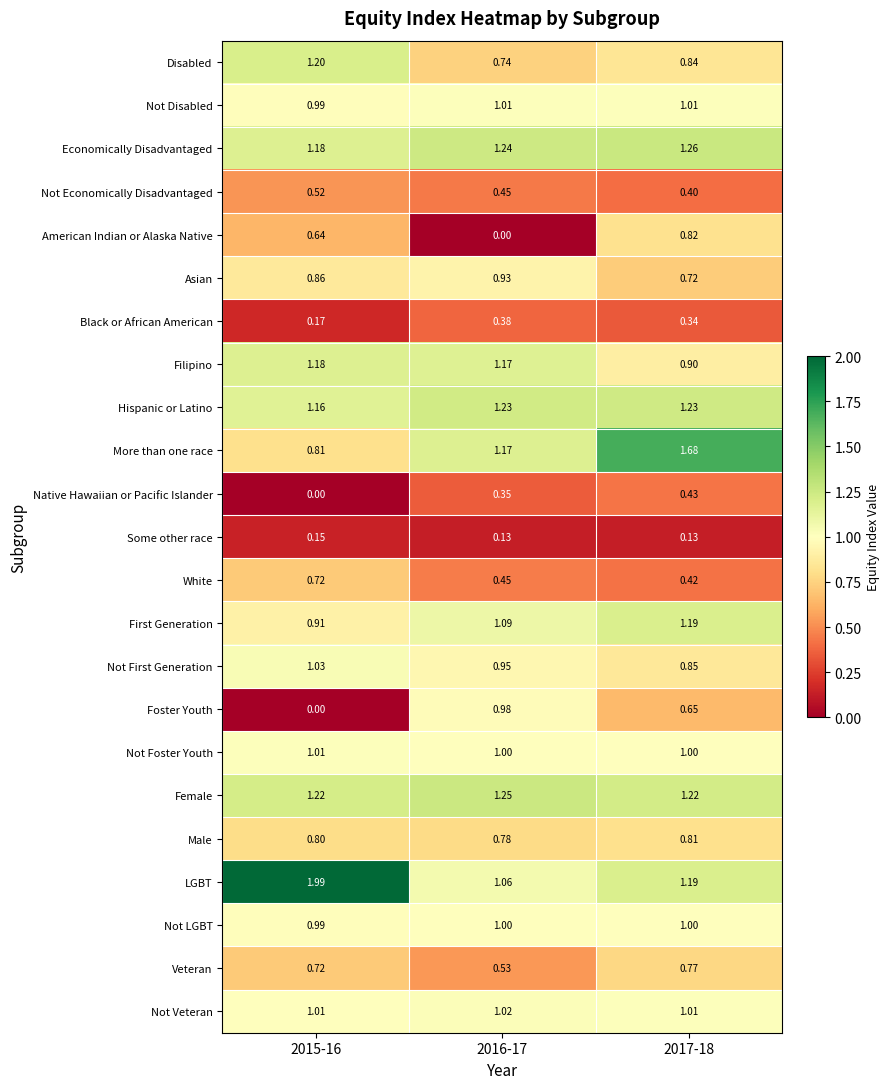

Which series has the widest spread of values?

Foster Youth